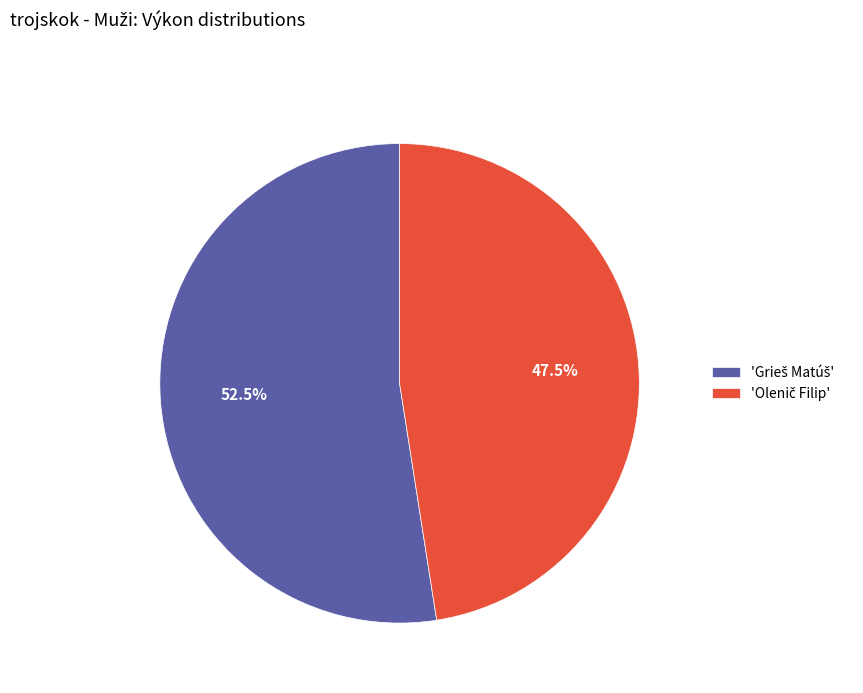

Is there any slice that represents more than half of the pie?

Yes